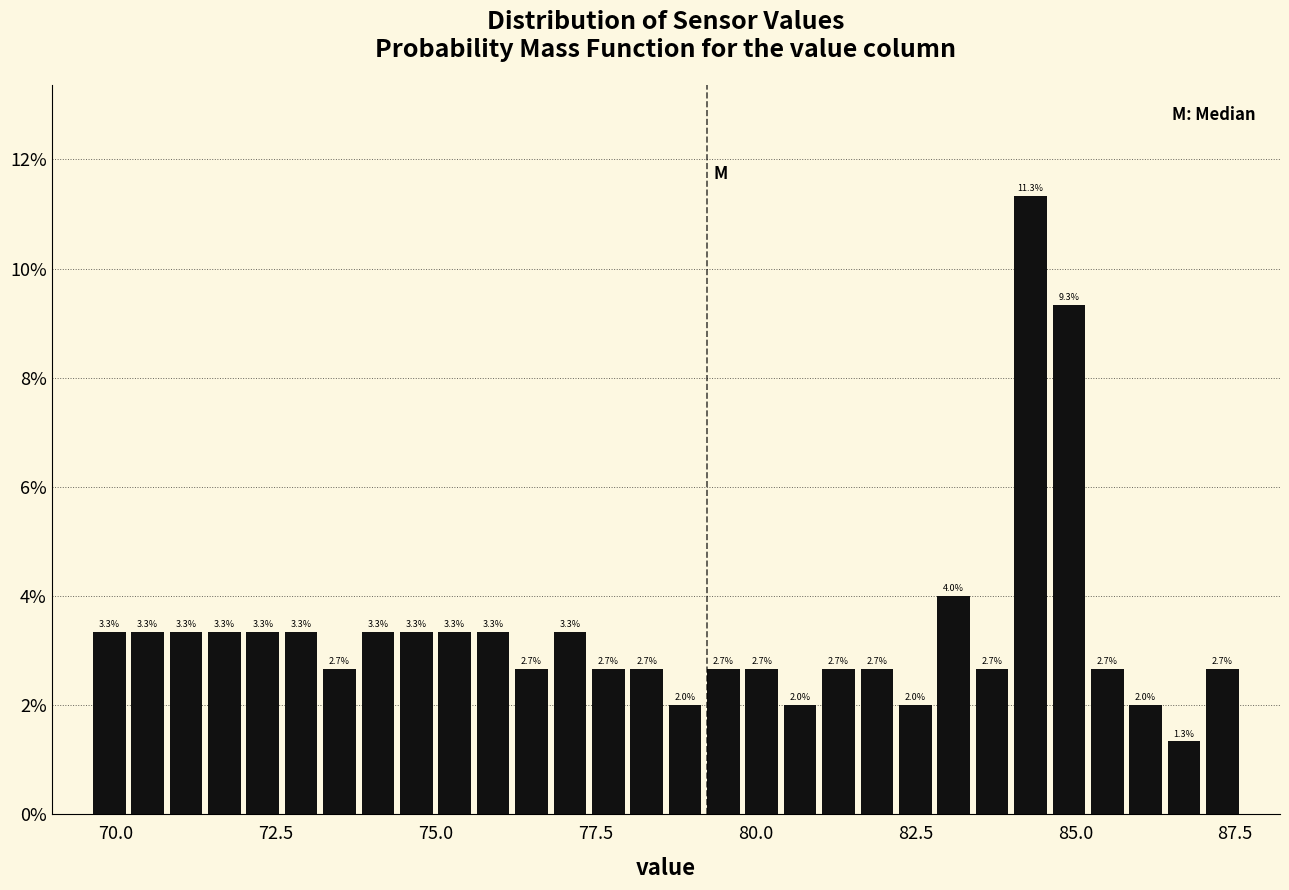

Around what value on the x-axis is the tallest bar? Give the approximate position of its centre, as read against the axis.

84.5